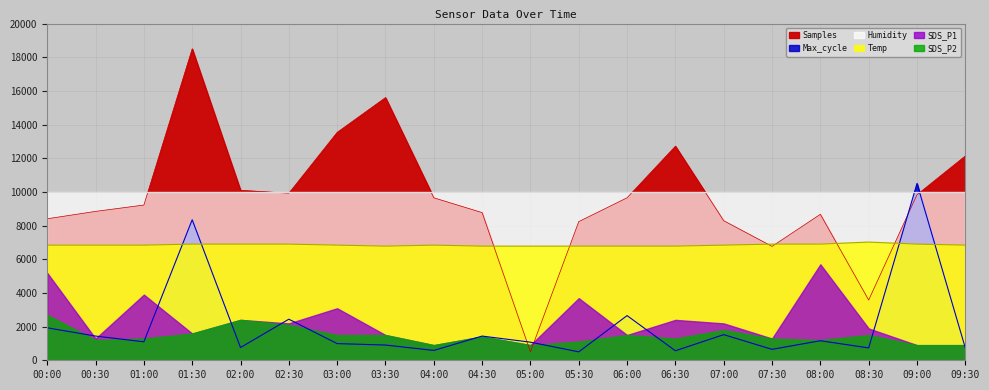

What is the difference between the maximum and second lowest values in the Samples series?

14921.6